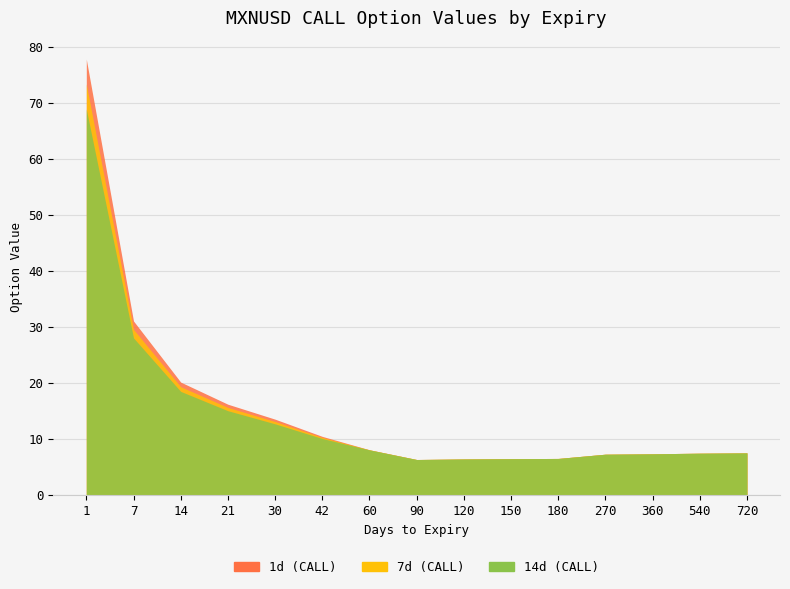

Reading left to right, list all the values displayed in this chart.

1d (CALL): 77.8	31.0	20.1	16.2	13.5	10.4	8.1	6.3	6.4	6.5	6.5	7.3	7.3	7.4	7.5
7d (CALL): 73.3	29.5	19.3	15.6	13.1	10.2	8.0	6.3	6.4	6.5	6.5	7.3	7.3	7.4	7.5
14d (CALL): 68.8	28.0	18.5	15.0	12.7	10.1	8.0	6.3	6.4	6.5	6.5	7.3	7.3	7.4	7.5